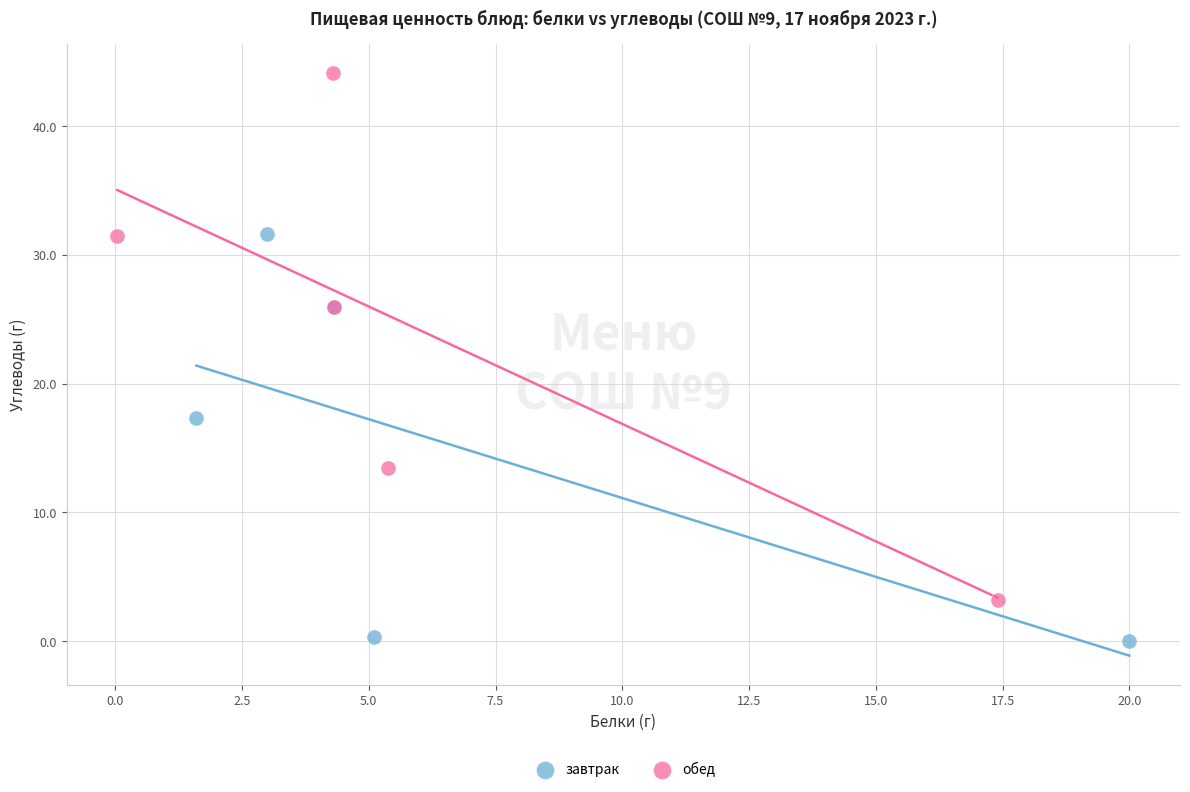

What are all the series names shown in the legend?

завтрак, обед